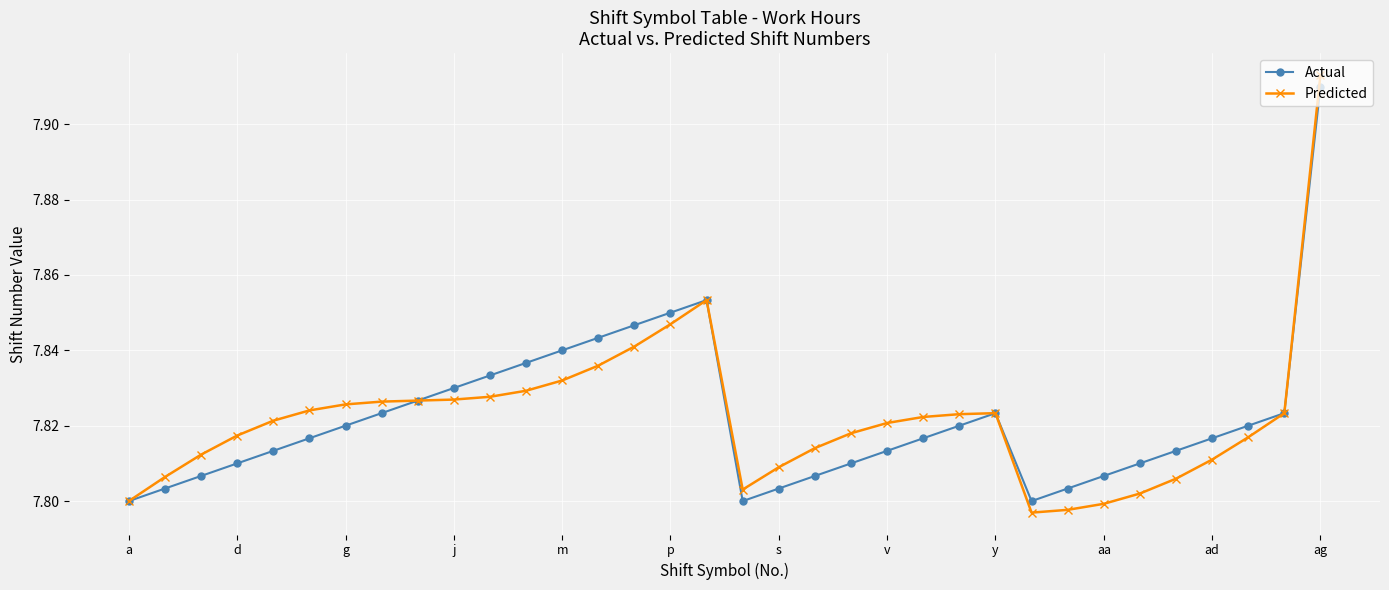

Which series has the widest spread of values?

Predicted